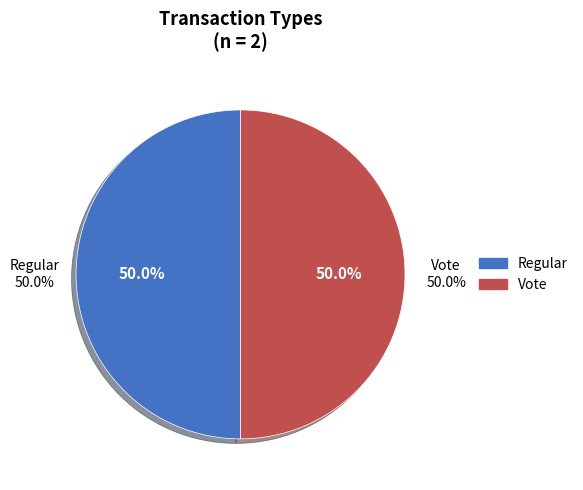

Which category has the smallest portion of the pie?

Regular